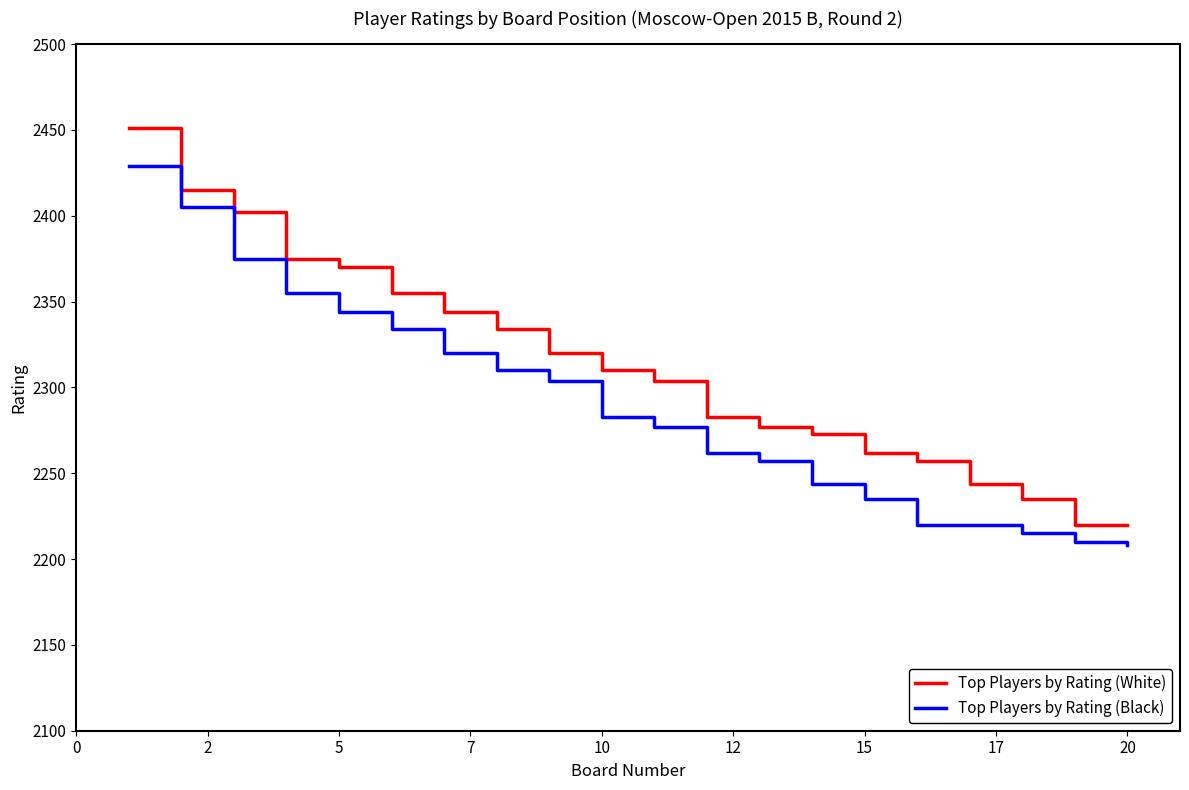

True or false: Top Players by Rating (White) and Top Players by Rating (Black) cross at least once.

False